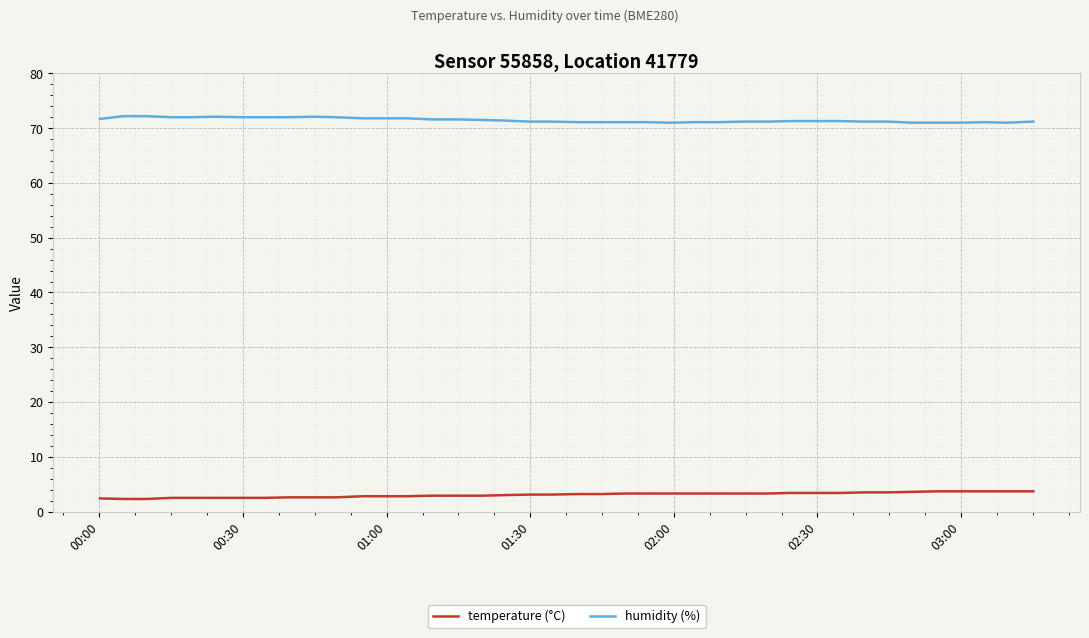

Which series has the largest total across all categories?

humidity (%)